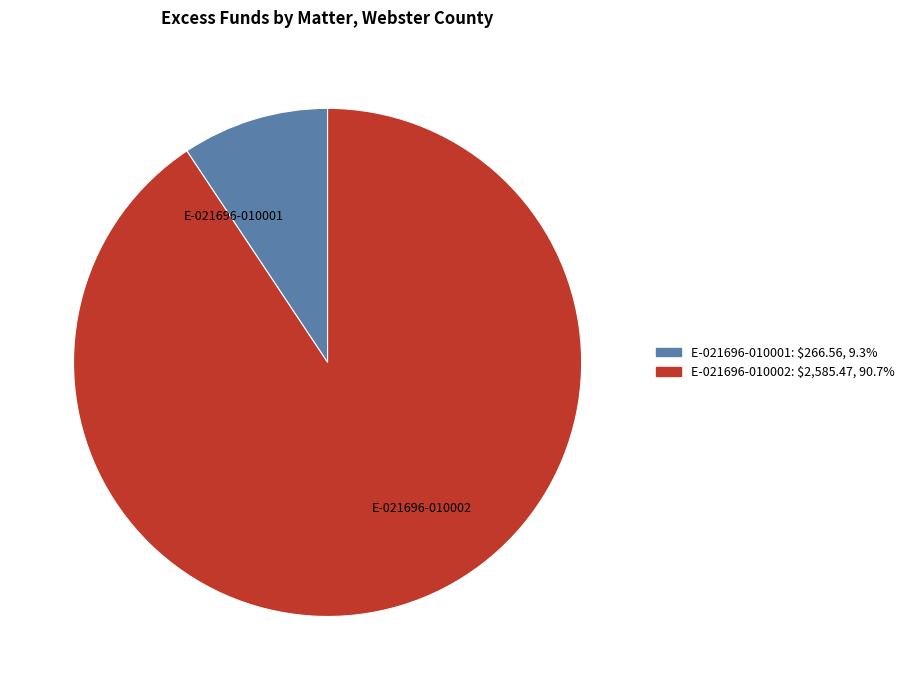

Count the number of slices in the pie.

2